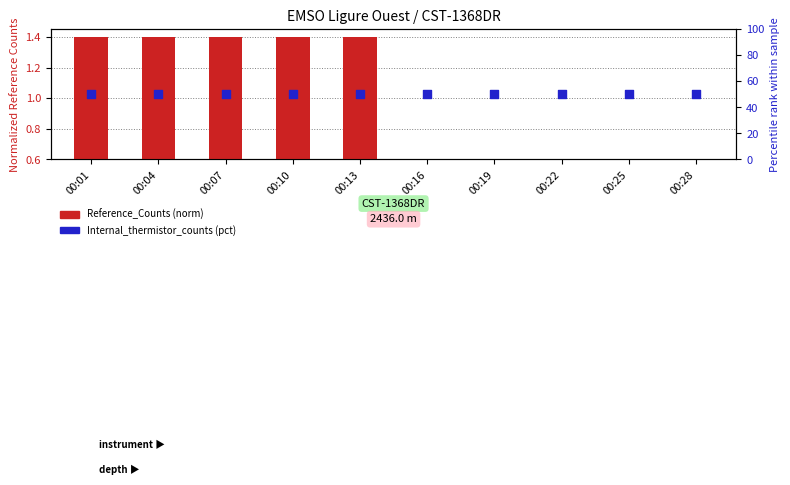

Is the value of Internal_thermistor_counts (percentile) at 00:22 greater than the value of Reference_Counts (norm) at 00:07?

Yes